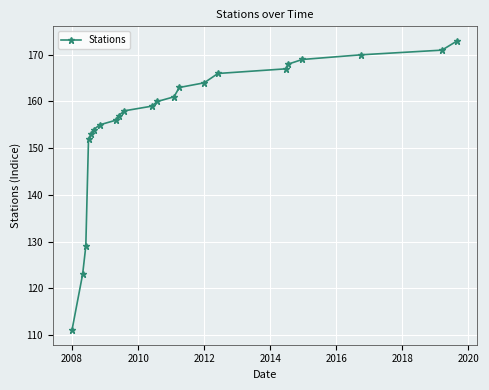

Reading left to right, extract all data points from this chart.

111	123	129	152	153	154	155	156	157	158	159	160	161	163	164	166	167	168	169	170	171	173